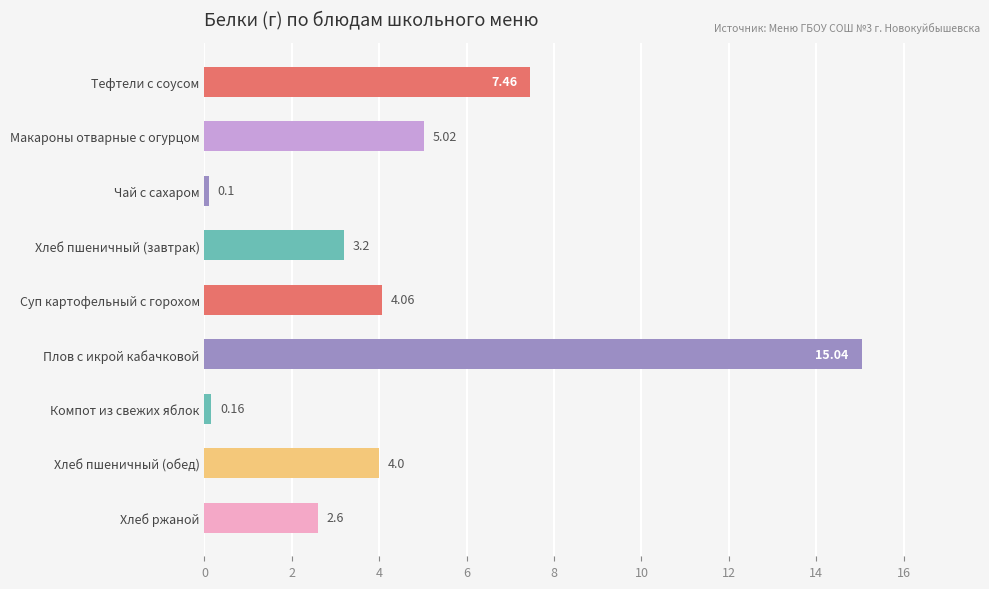

List the labels in order of value, smallest first.

Чай с сахаром, Компот из свежих яблок, Хлеб ржаной, Хлеб пшеничный (завтрак), Хлеб пшеничный (обед), Суп картофельный с горохом, Макароны отварные с огурцом, Тефтели с соусом, Плов с икрой кабачковой